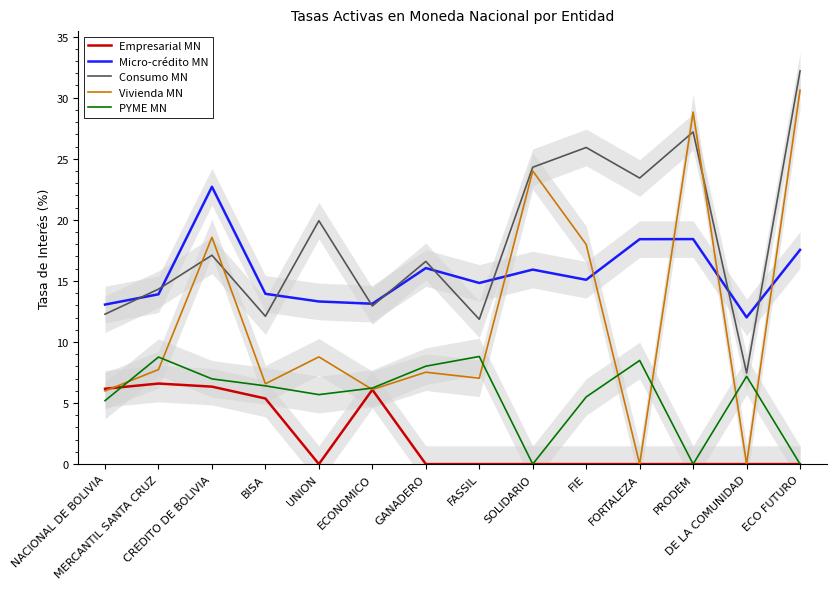

At which category does Micro-crédito MN reach its first local peak?

CREDITO DE BOLIVIA